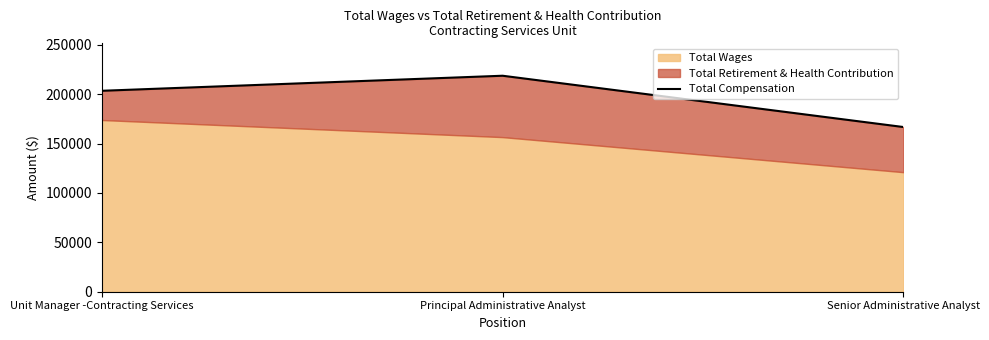

True or false: the data shows 166687 at Senior Administrative Analyst.

True